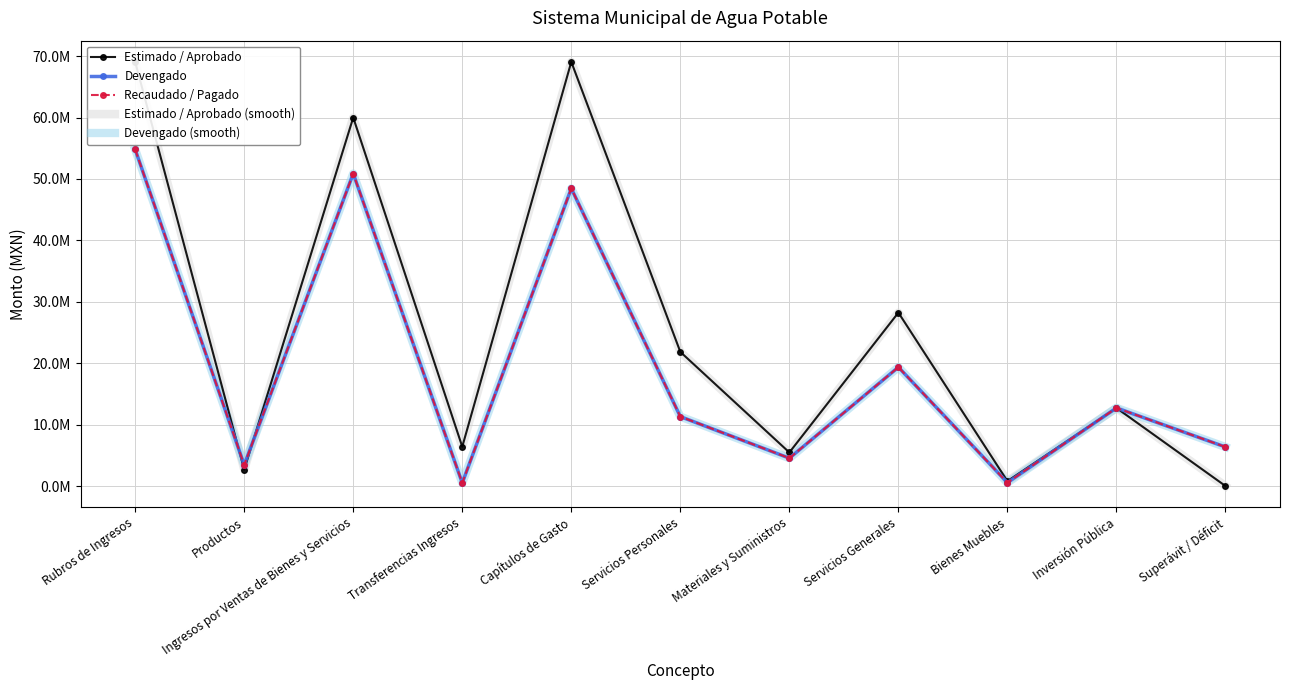

The Estimado / Aprobado (smooth) series shows 14752177.4 at Ingresos por Ventas de Bienes y Servicios. True or false?

False